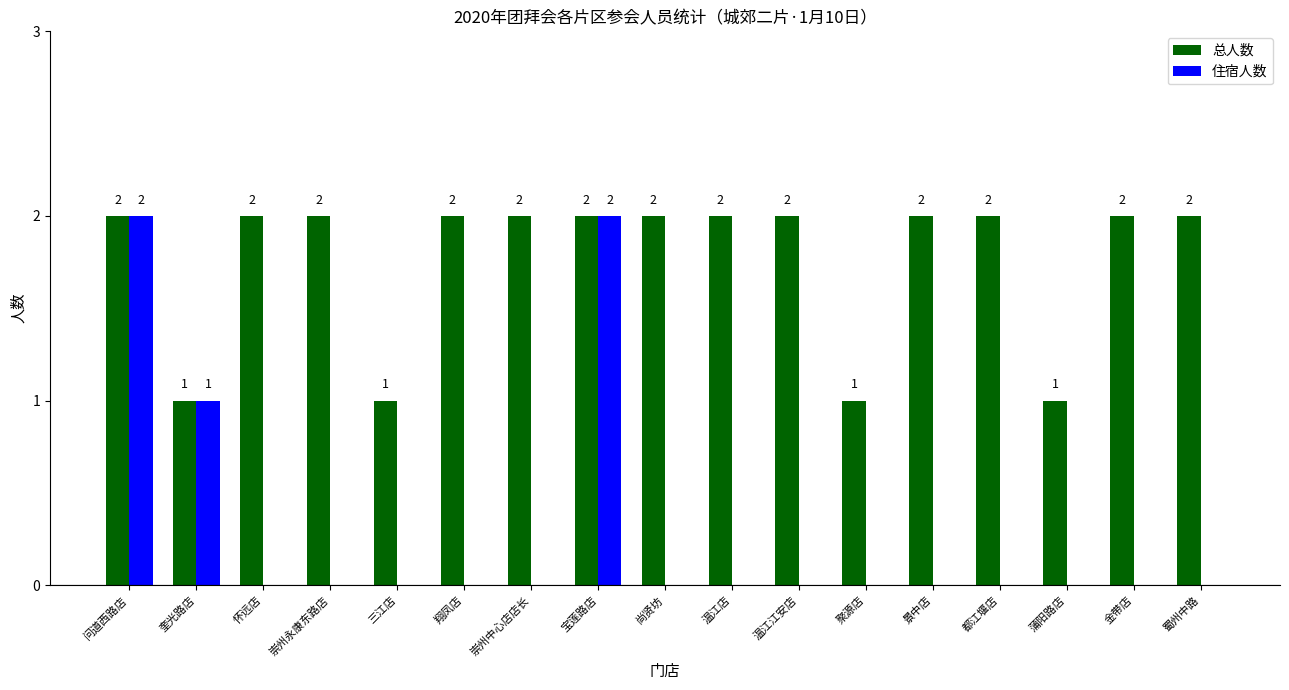

The value of 总人数 at 宝莲路店 is 2. True or false?

True